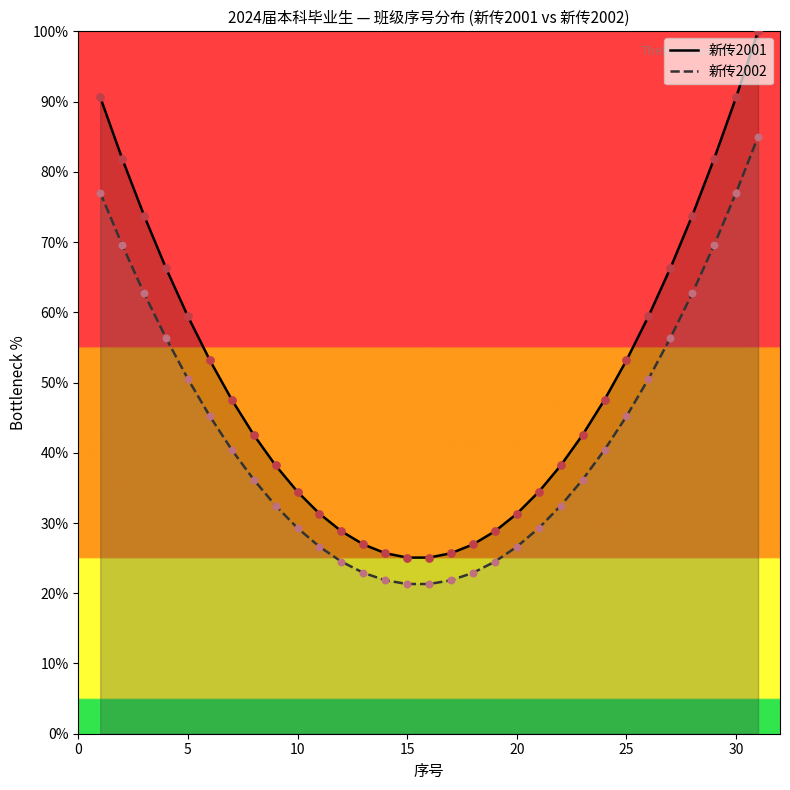

Which series has the largest Y range (max minus min)?

新传2001